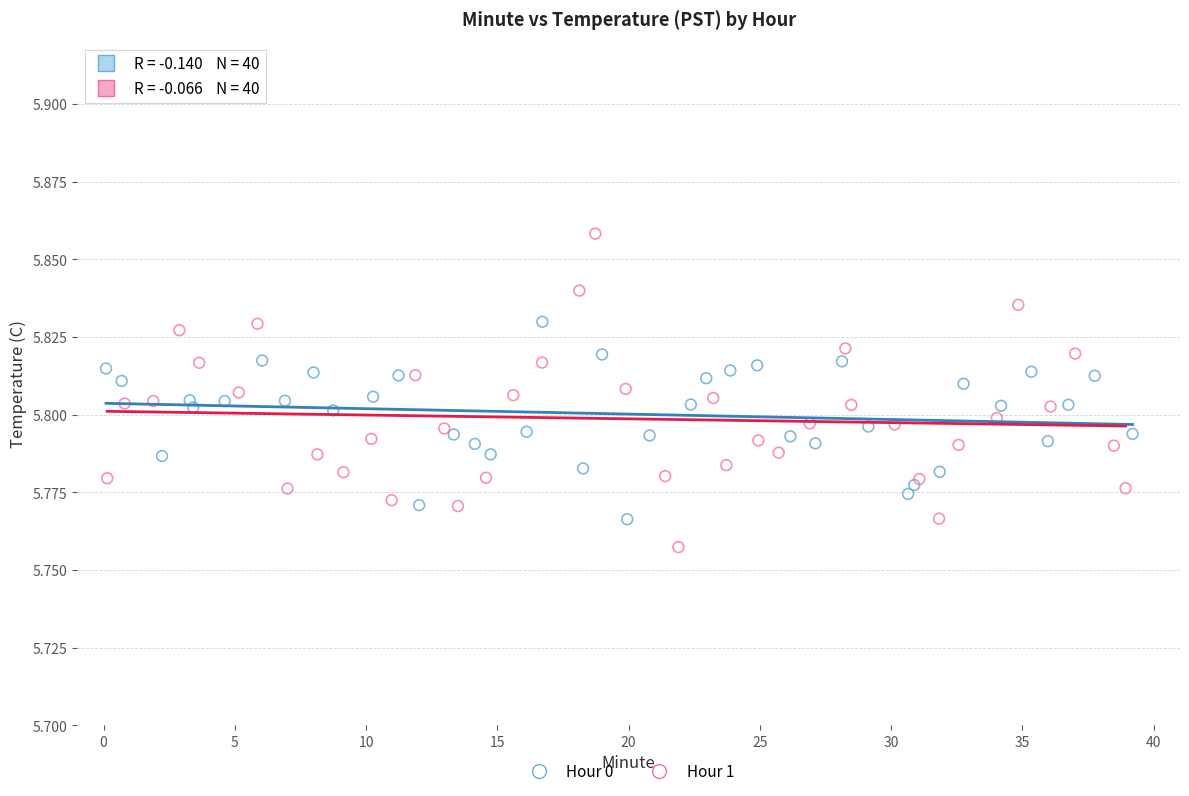

Which series has the widest spread of Y values?

Hour 1